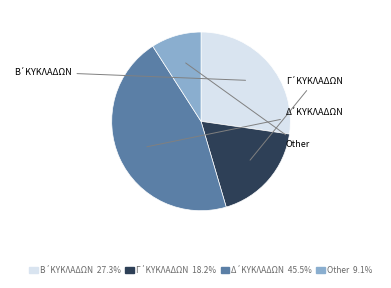

Is there a majority slice in this chart?

No